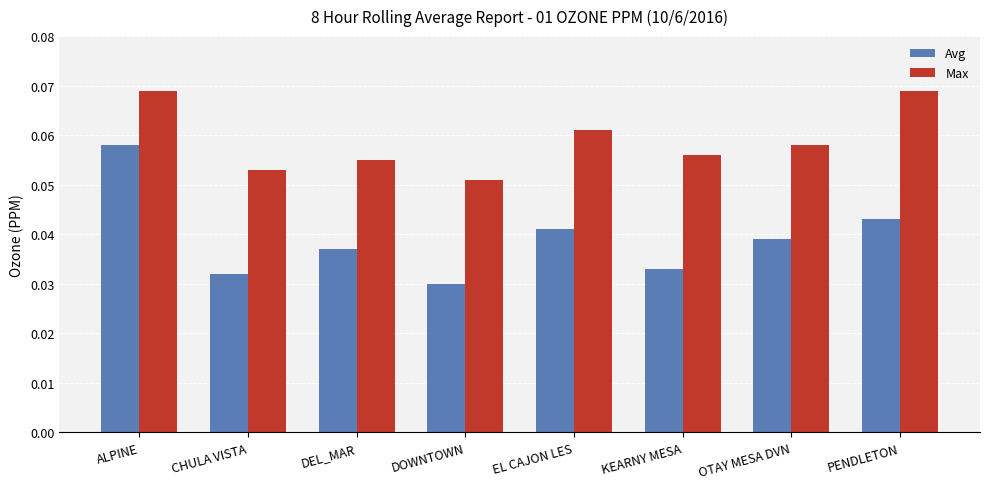

The value of Avg at PENDLETON is 0.1. True or false?

False